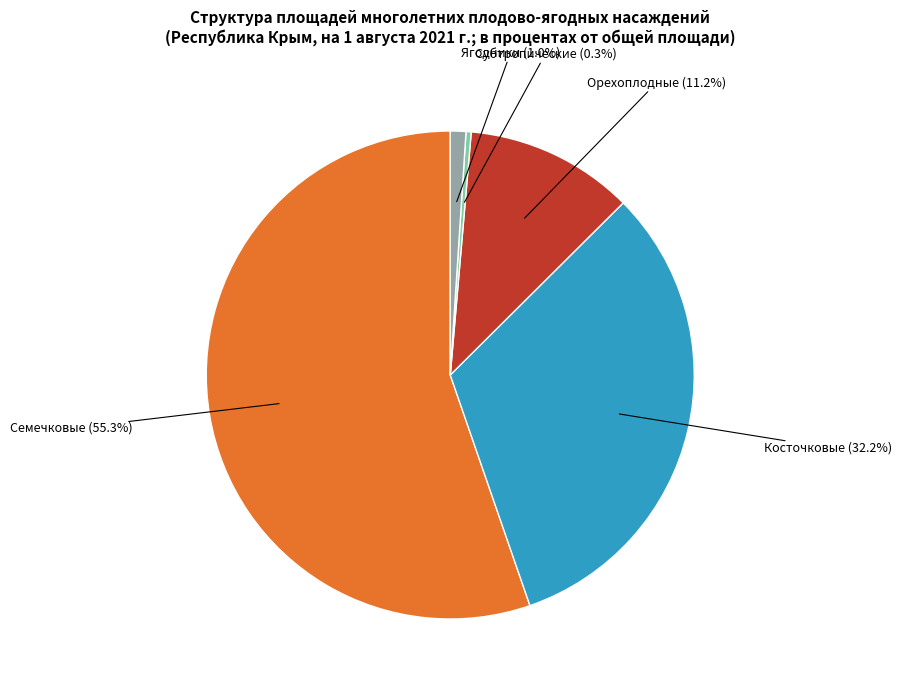

Does any single category account for the majority?

Yes